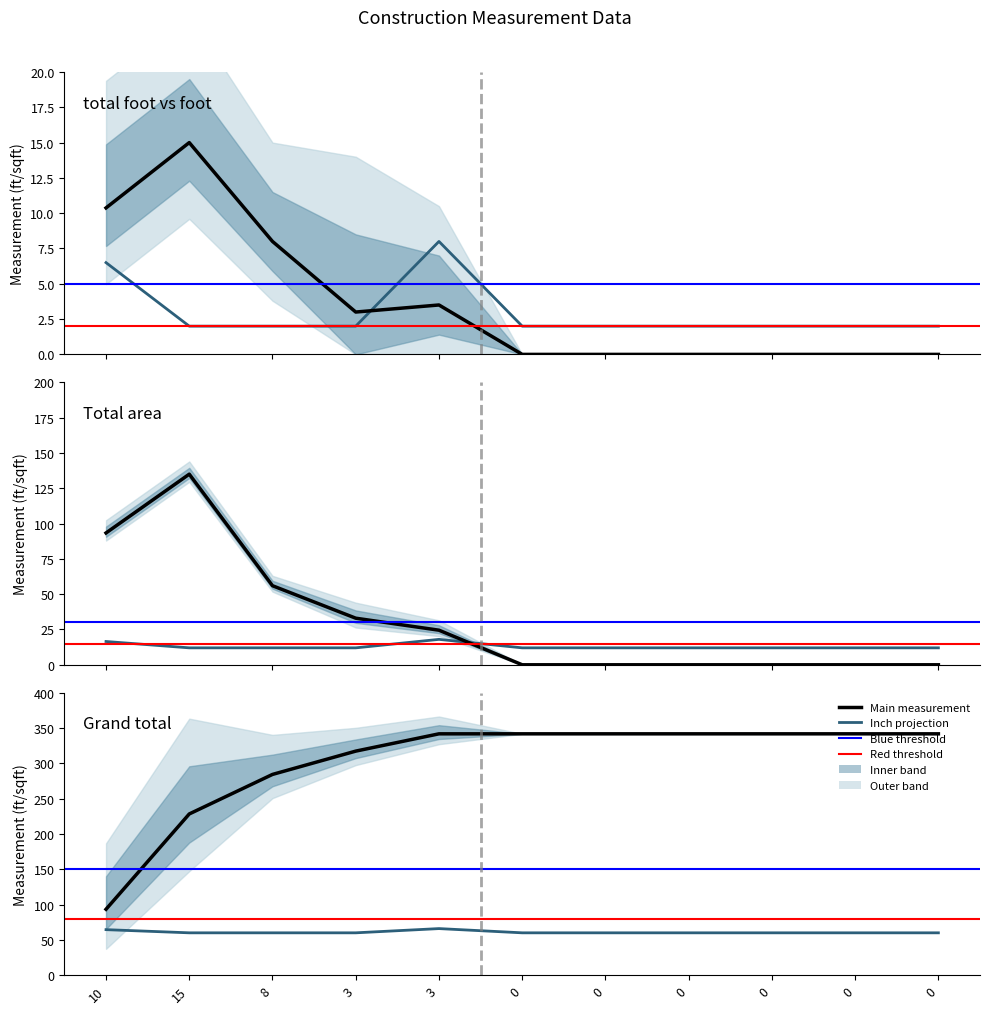

True or false: Total area and Grand total intersect in this chart.

False